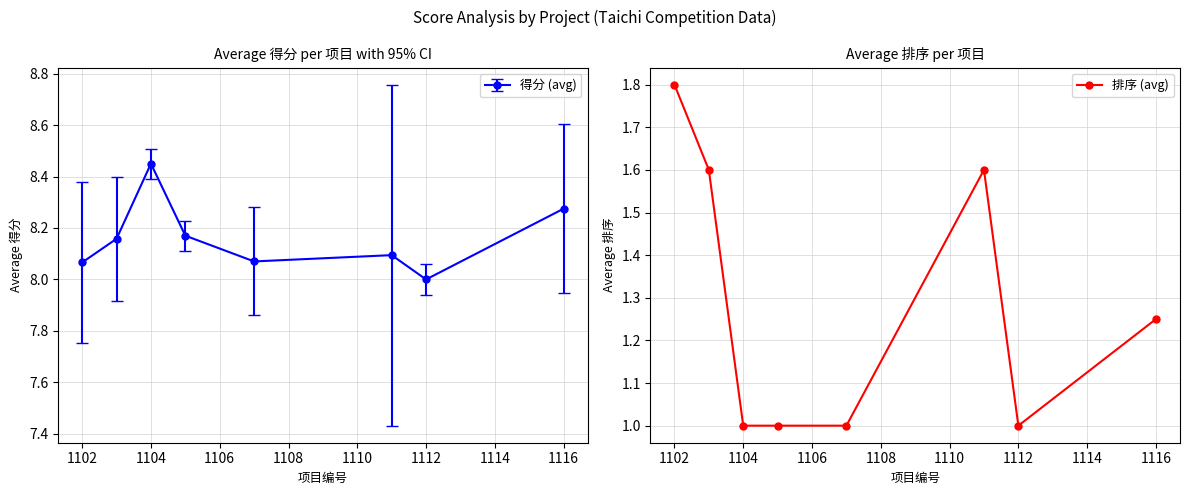

What is the minimum value for 排序 (avg)?

1.0